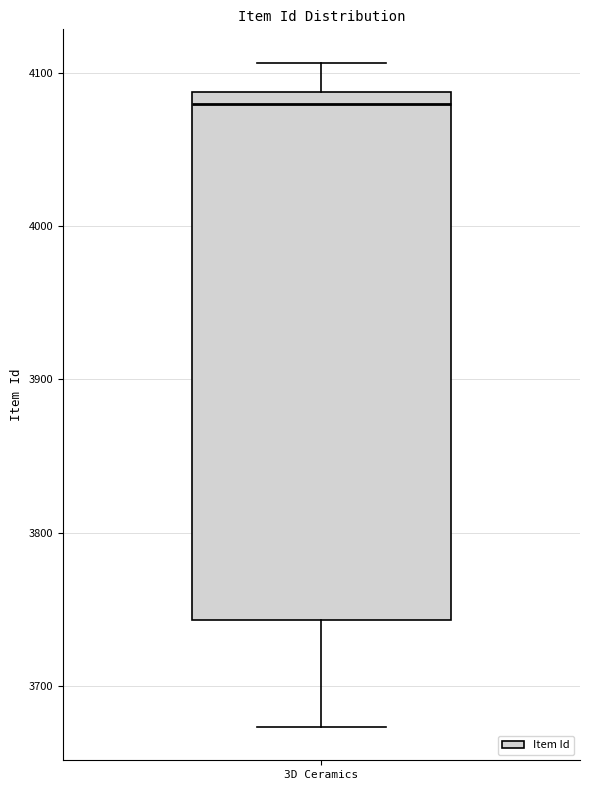

Read this box plot against the y-axis: the position of the median line, the range covered by the box, and the ends of both whiskers. The values are not printed on the chart, so give them approximately, as read against the axis.

median 4080, box 3740 to 4090, whiskers 3670 to 4110